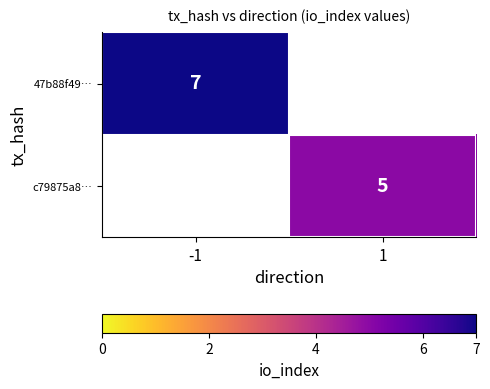

The value of 47b88f49… at -1 is 7. True or false?

True